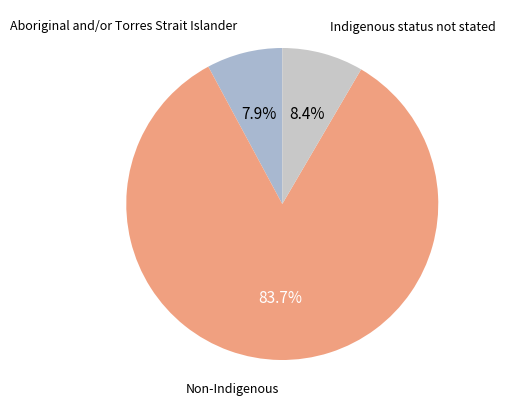

How many slices are in this pie chart?

3